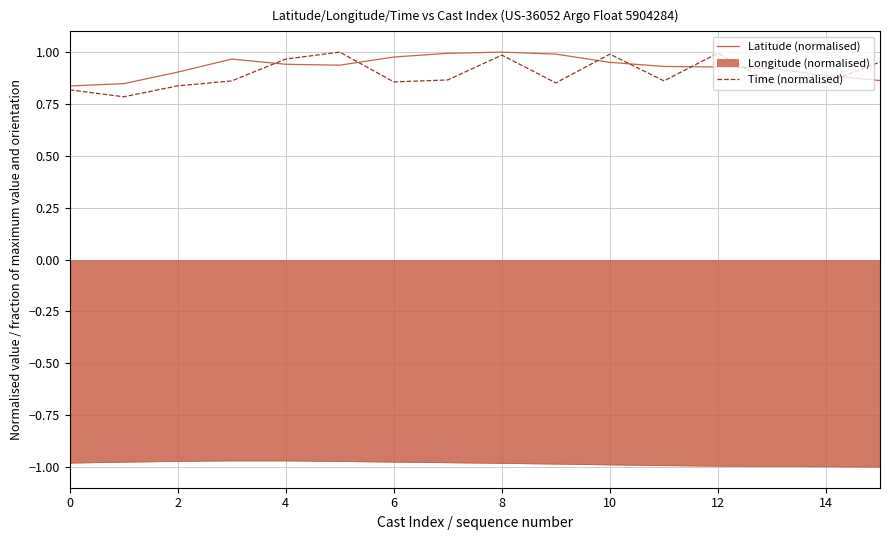

What is the sum of all Time (normalised) values?

14.3